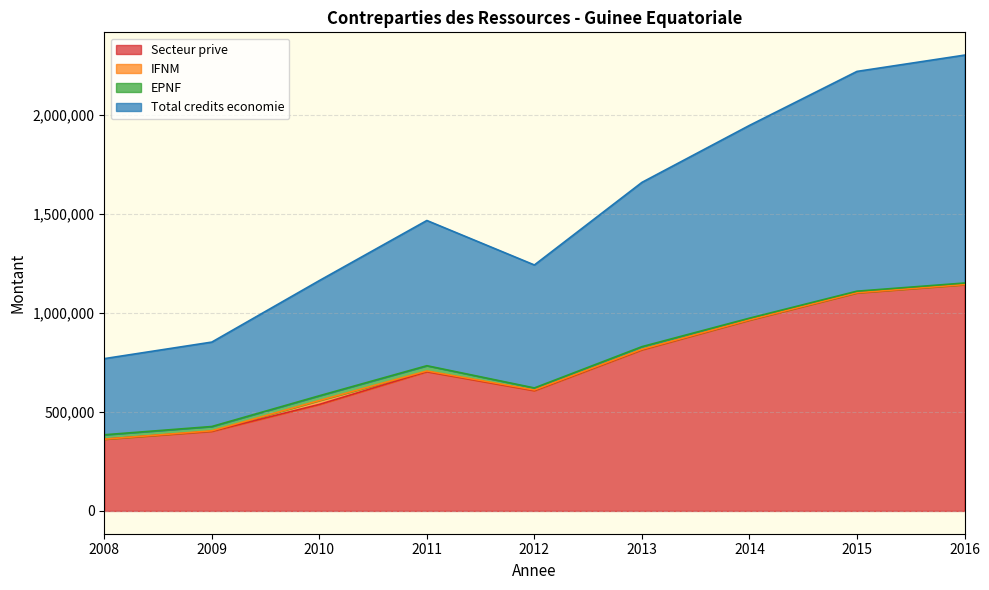

What is the average value of the Total credits economie series?

756322